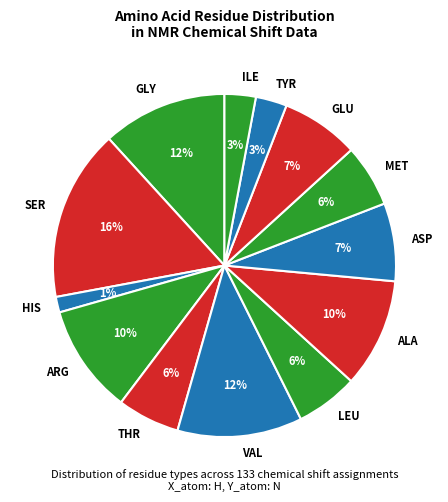

Between HIS and ARG, which is larger?

ARG